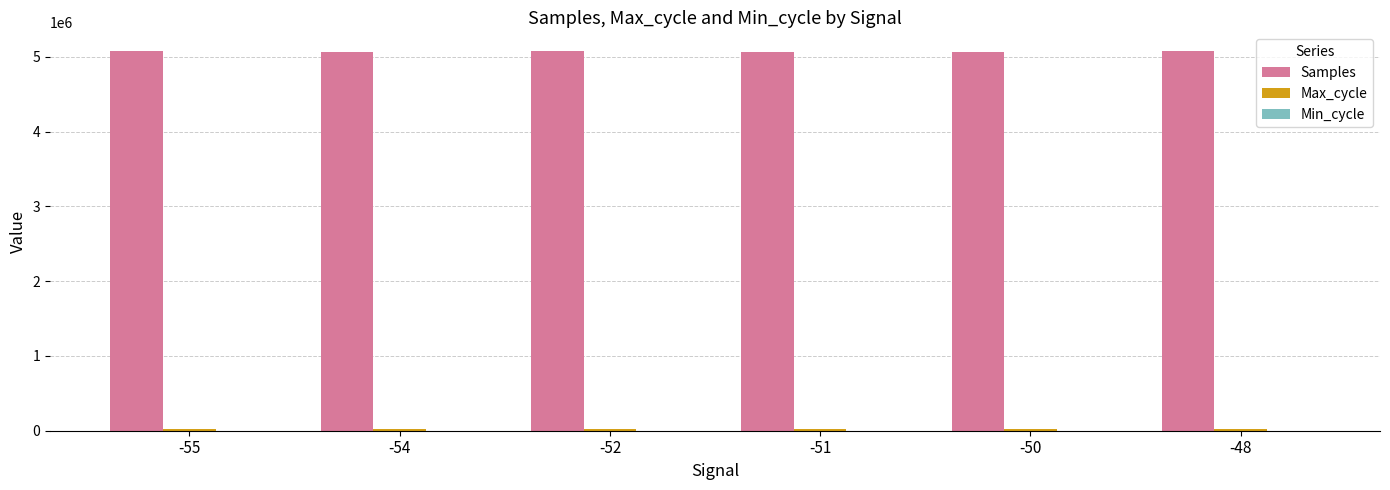

What is the sum of all Samples values?

30404168